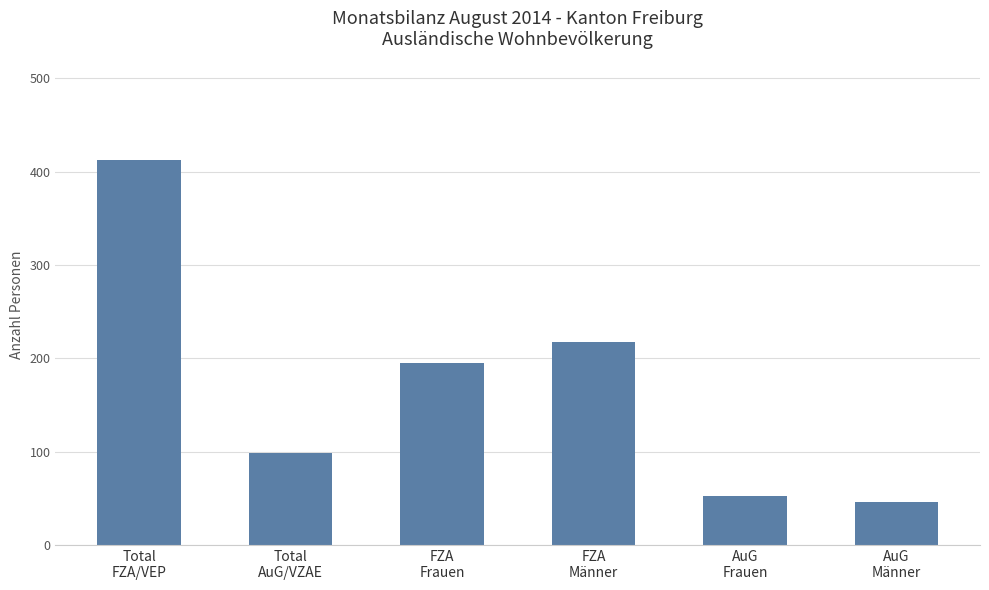

Which label corresponds to the smallest value in the chart?

AuG
Männer